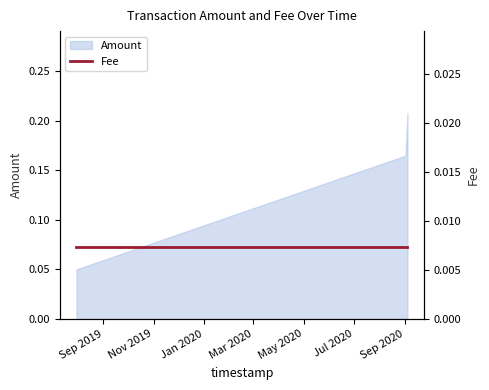

What is the difference between the maximum and minimum values?

0.2